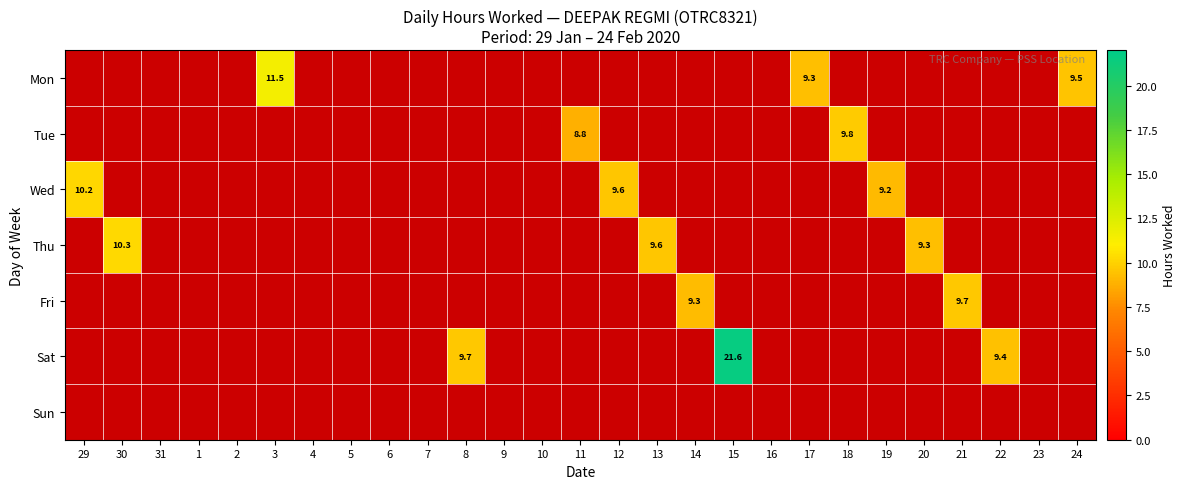

What is the maximum value shown in the chart?

21.6